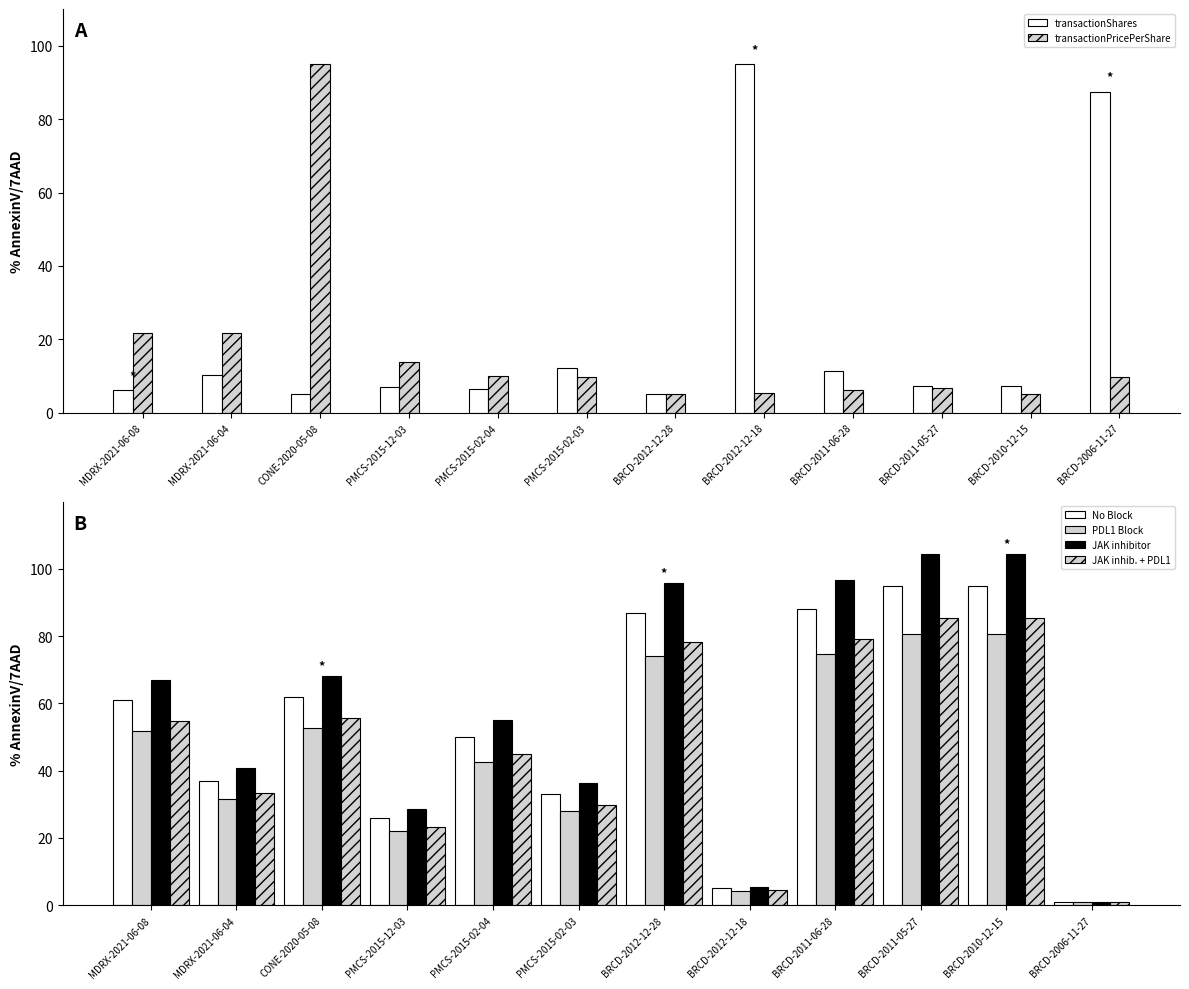

What is the difference between the transactionShares values at PMCS-2015-02-04 and CONE-2020-05-08?

1.6